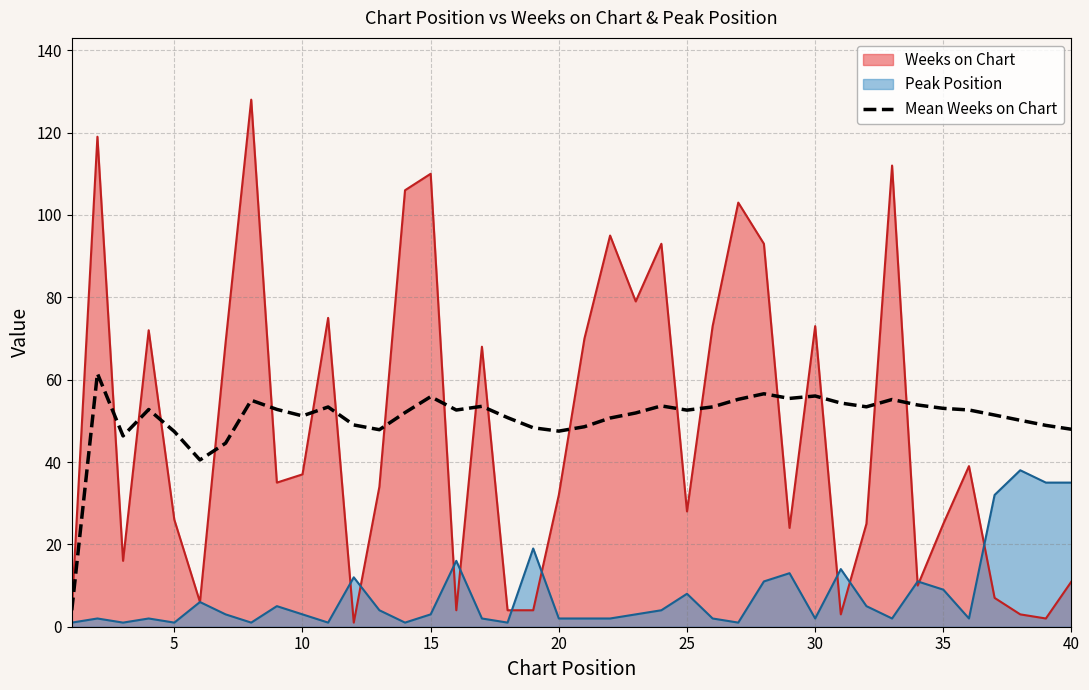

What is the average value?

50.5